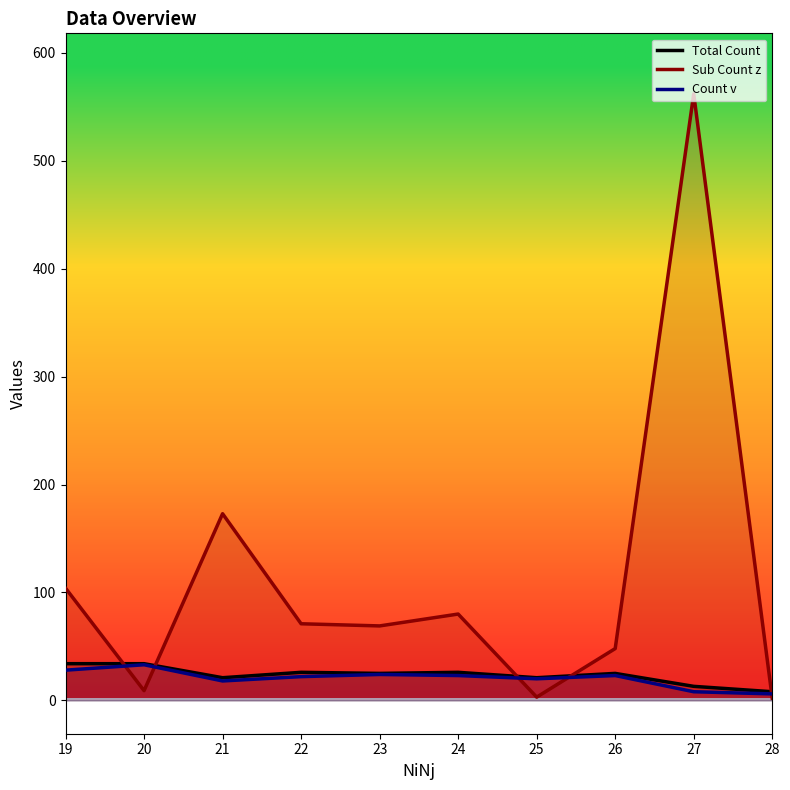

Is the value of Total Count at 24 greater than the value of Count v at 23?

Yes